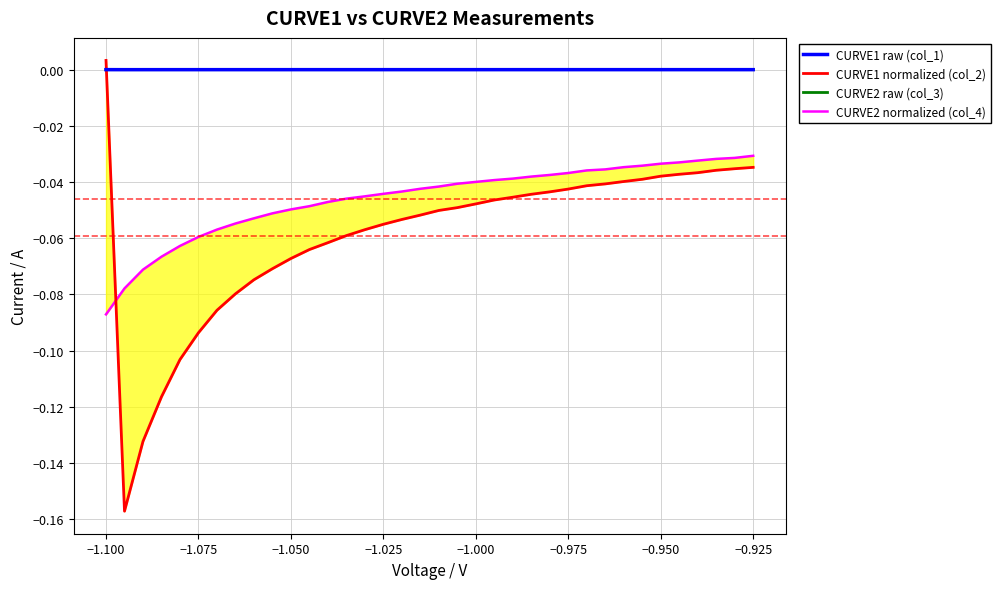

How many negative values does the CURVE1 normalized (col_2) series have?

35